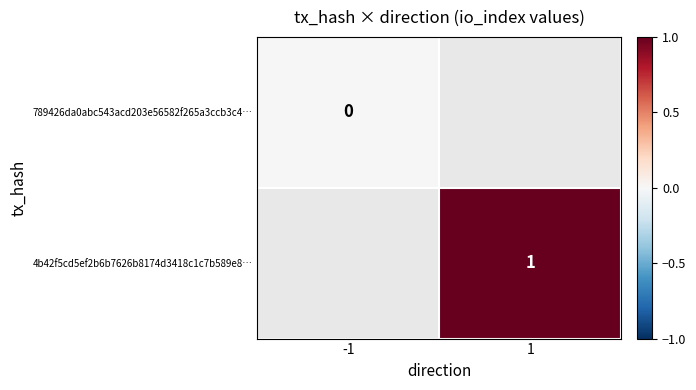

What is the maximum value shown in the chart?

1.0